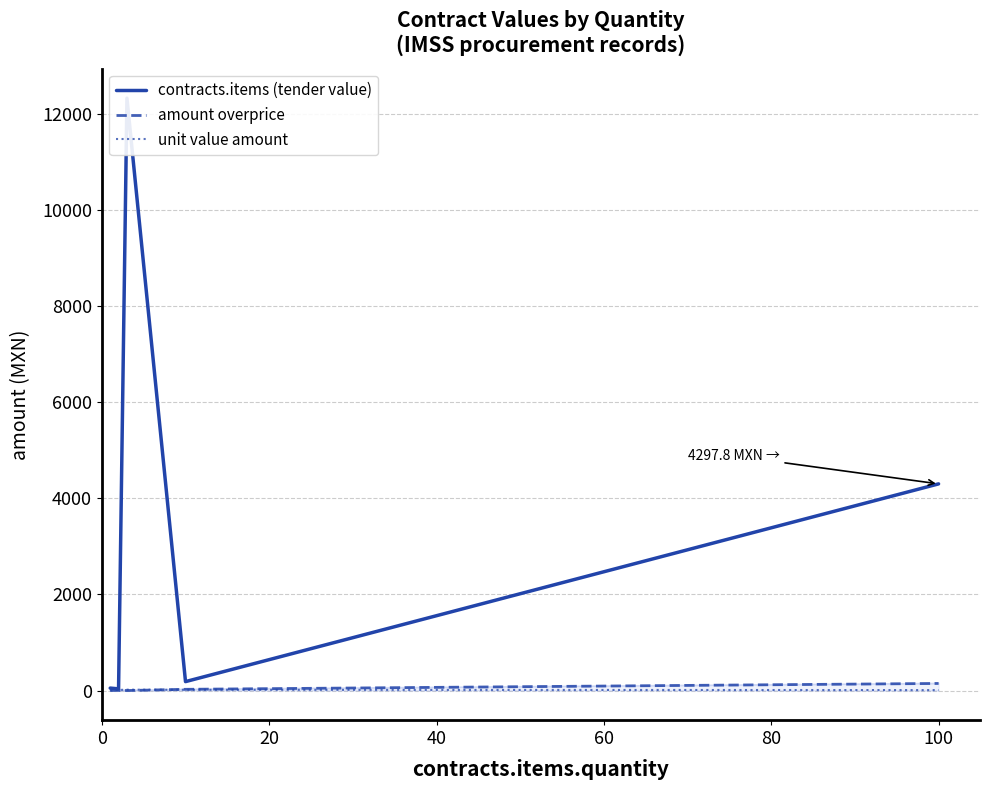

Is it true that contracts.items (tender value) equals 74.4 at 40?

False